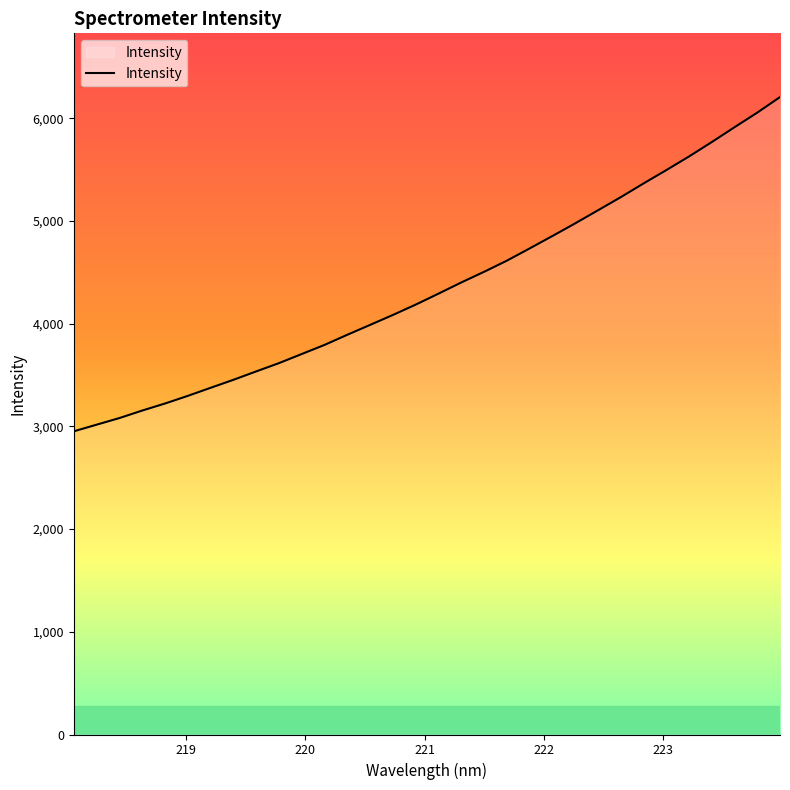

What is the smallest value displayed?

2951.7